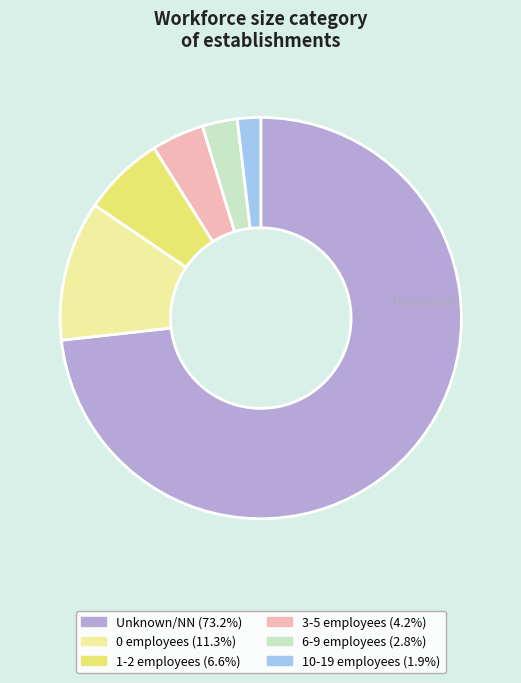

Is there any slice that represents more than half of the pie?

Yes